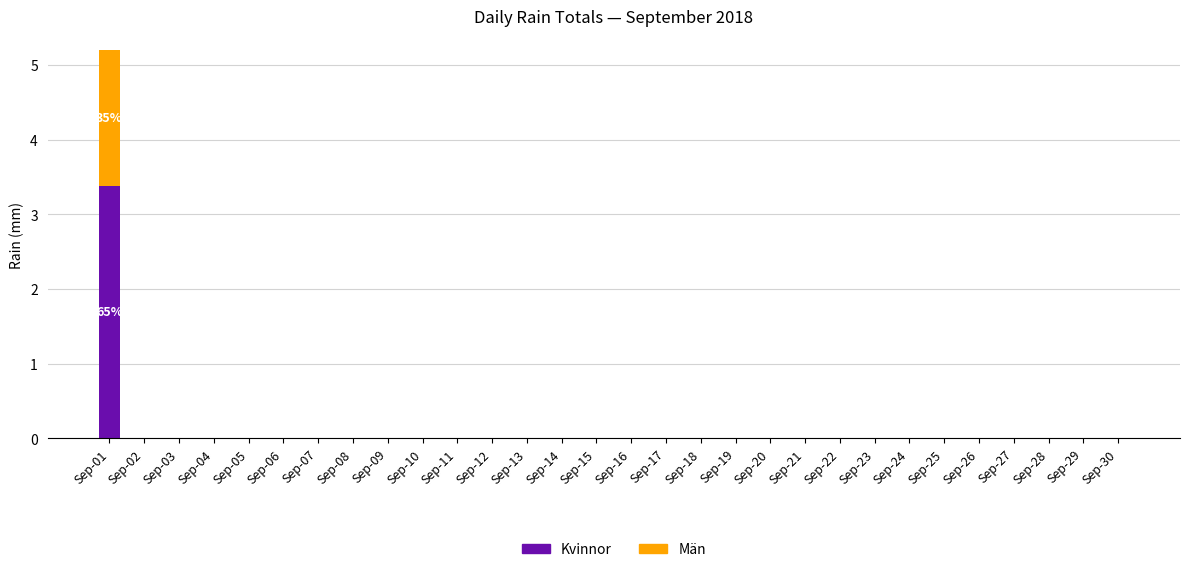

What is the maximum value for Kvinnor?

3.4